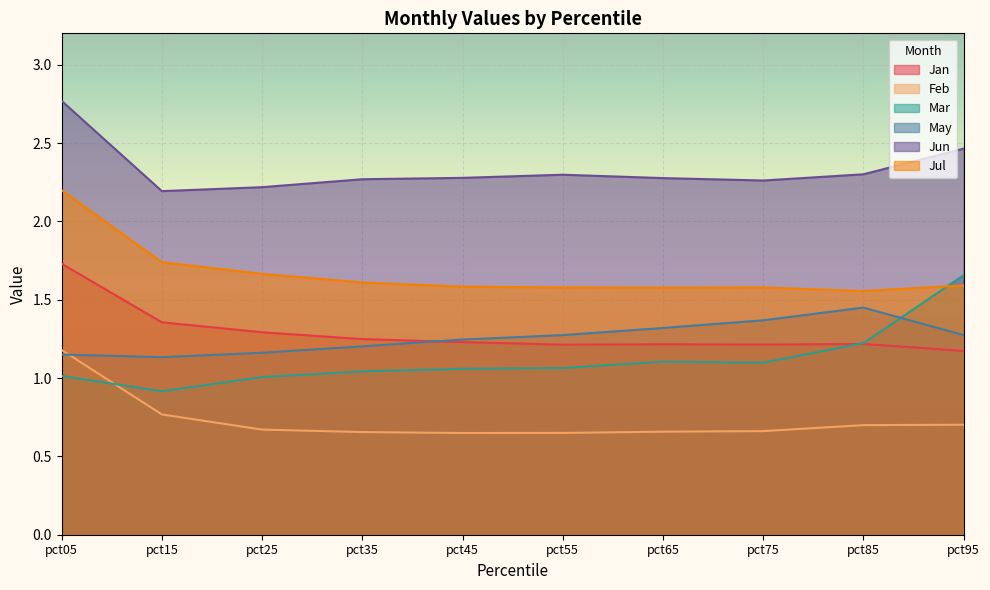

What is the value of the Jan point at the 7th from the left?

1.2